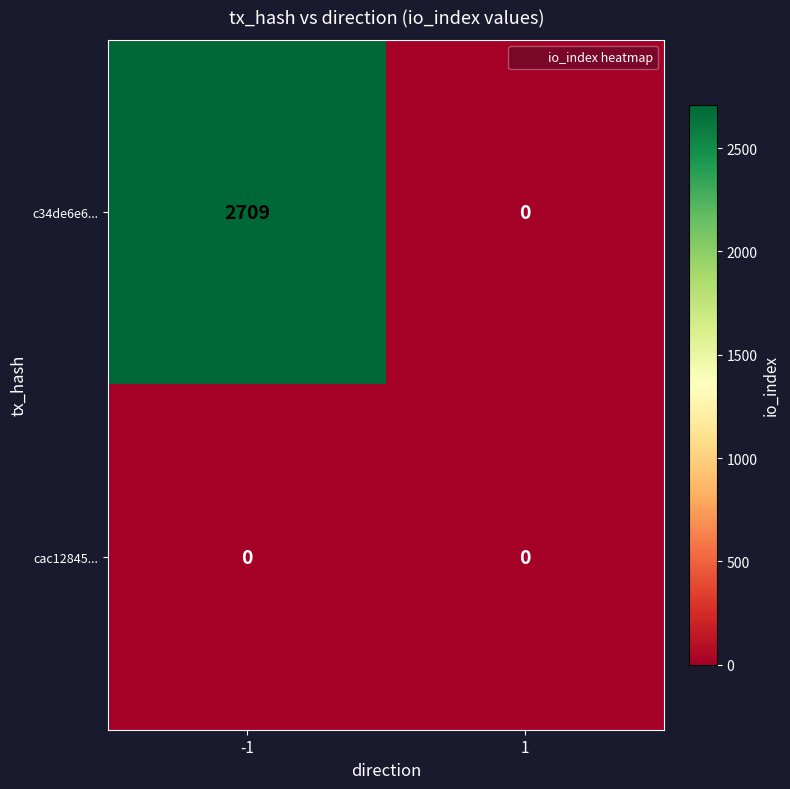

List the series in order of their peak value, highest first.

c34de6e6..., cac12845...